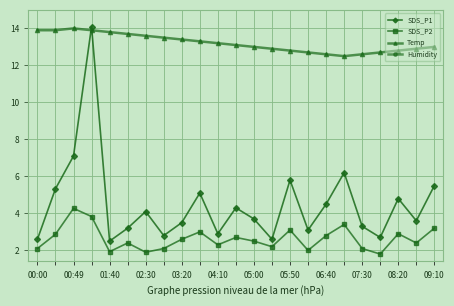

The value of SDS_P2 at 08:20 is 1.1. True or false?

False